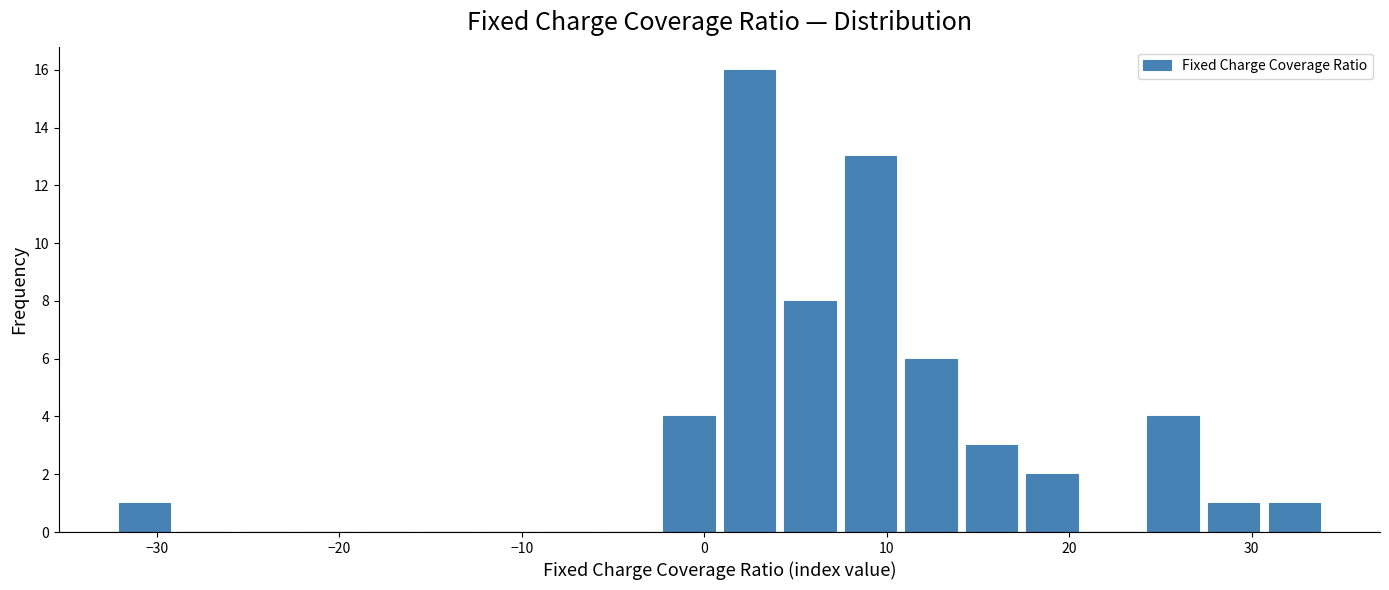

Read against the x-axis, roughly where is the centre of the tallest bar?

2